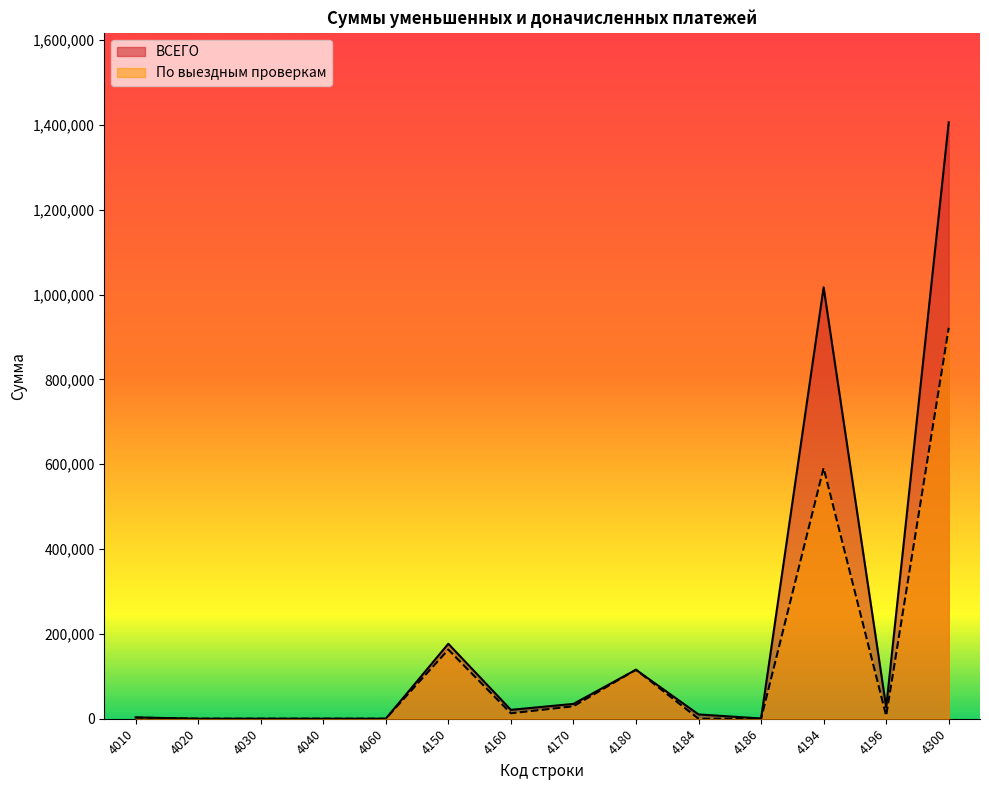

How many interior local peaks does the По выездным проверкам series have?

3